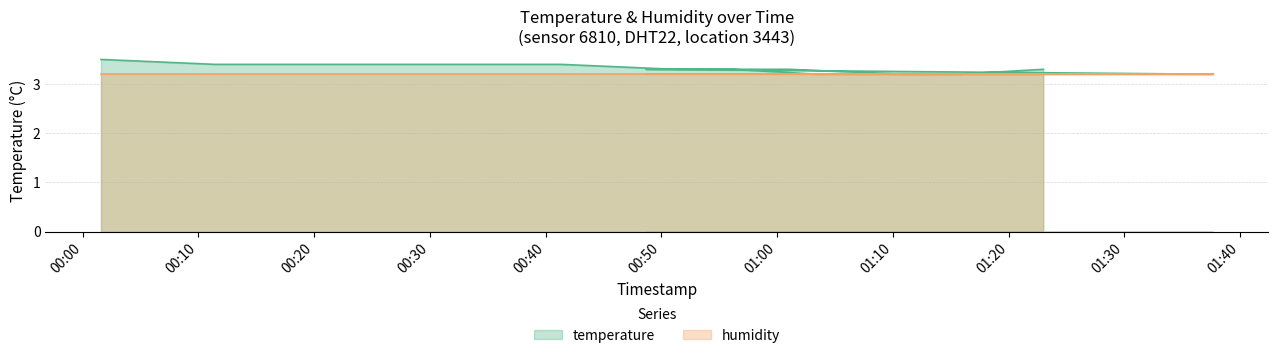

Rank the categories by value from lowest to highest.

2022-12-07T01:10:46, 2022-12-07T01:20:34, 2022-12-07T01:30:17, 2022-12-07T01:37:38, 2022-12-07T01:03:27, 2022-12-07T01:15:43, 2022-12-07T00:51:06, 2022-12-07T01:01:01, 2022-12-07T00:48:40, 2022-12-07T00:56:08, 2022-12-07T01:23:00, 2022-12-07T00:11:25, 2022-12-07T00:21:14, 2022-12-07T00:31:21, 2022-12-07T00:41:19, 2022-12-07T00:01:35